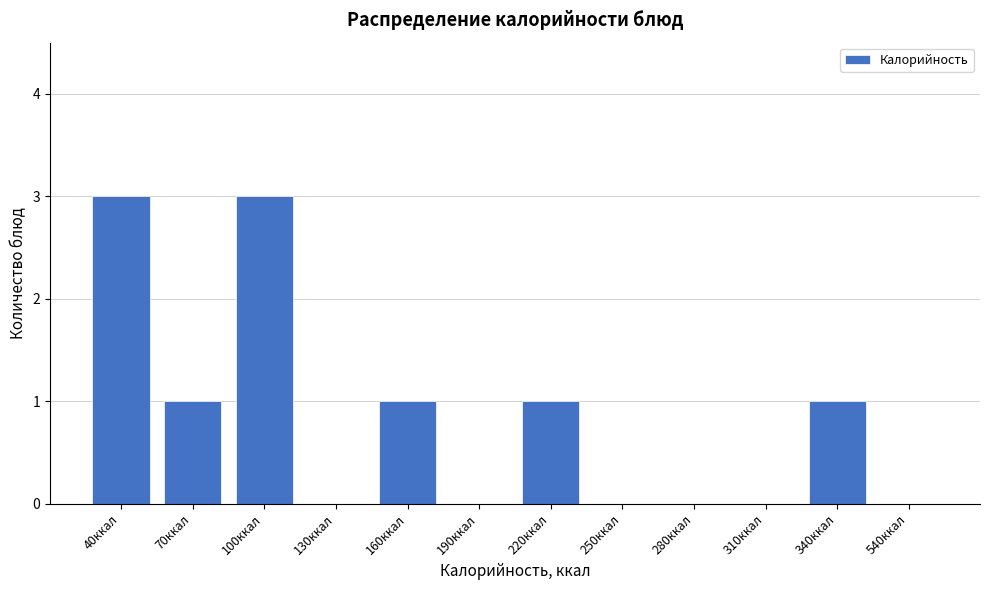

Reading left to right, transcribe all the data shown in this chart.

40ккал=3	70ккал=1	100ккал=3	130ккал=0	160ккал=1	190ккал=0	220ккал=1	250ккал=0	280ккал=0	310ккал=0	340ккал=1	540ккал=0